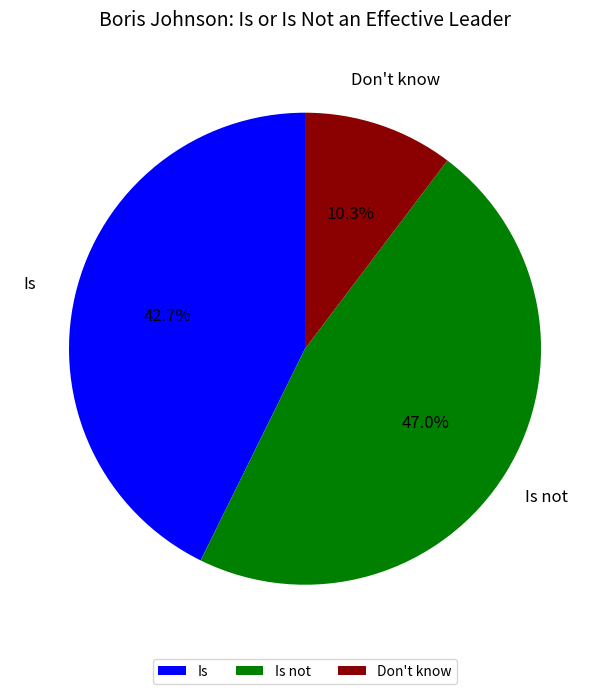

Combined, what portion of the pie is Is and Is not?

89.7%